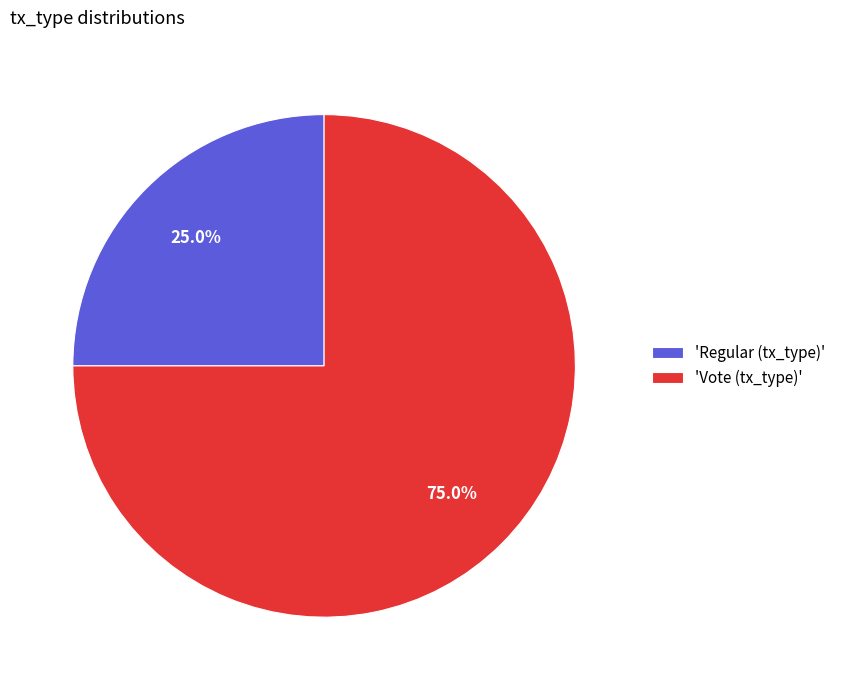

Rank the categories by value from highest to lowest.

'Vote (tx_type)', 'Regular (tx_type)'